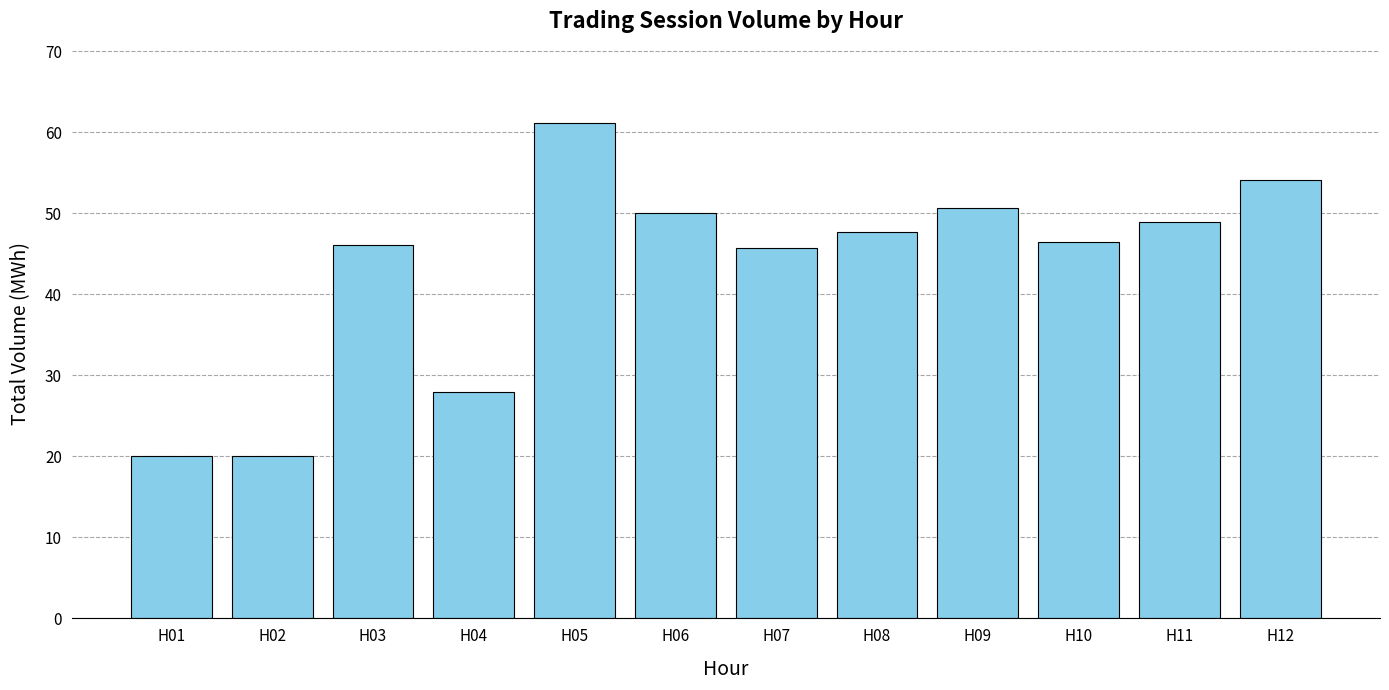

What is the difference between the second highest and second lowest values?

34.1